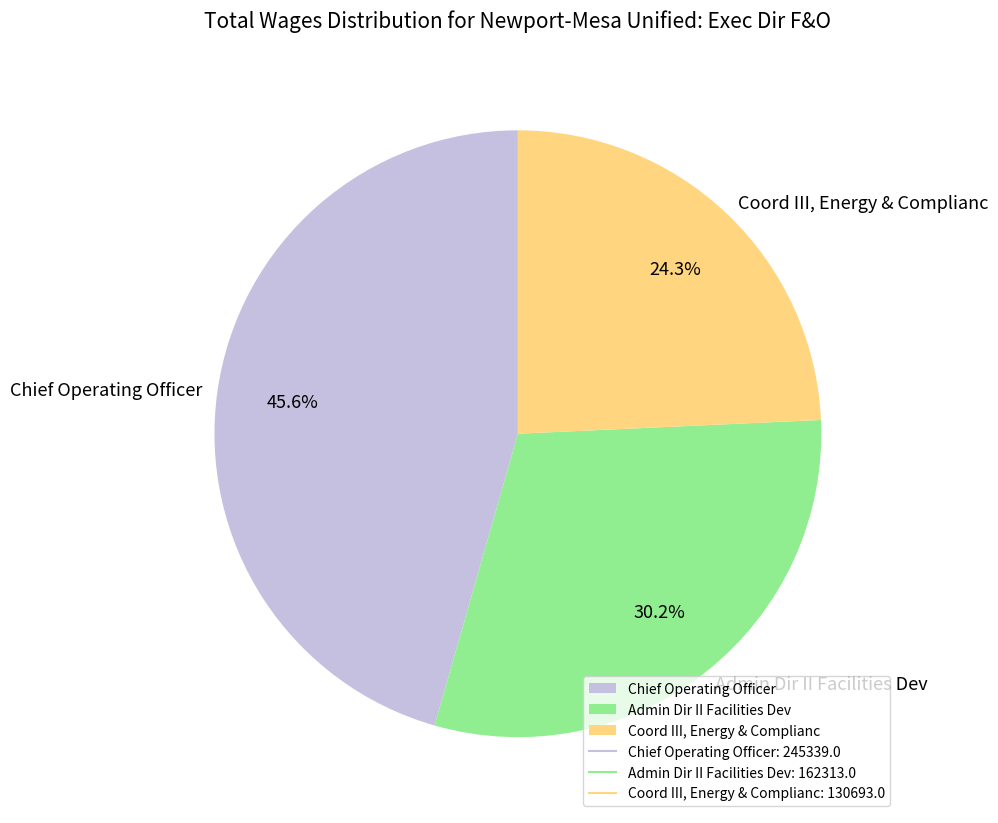

Does Coord III, Energy & Complianc represent more than half of the total?

No